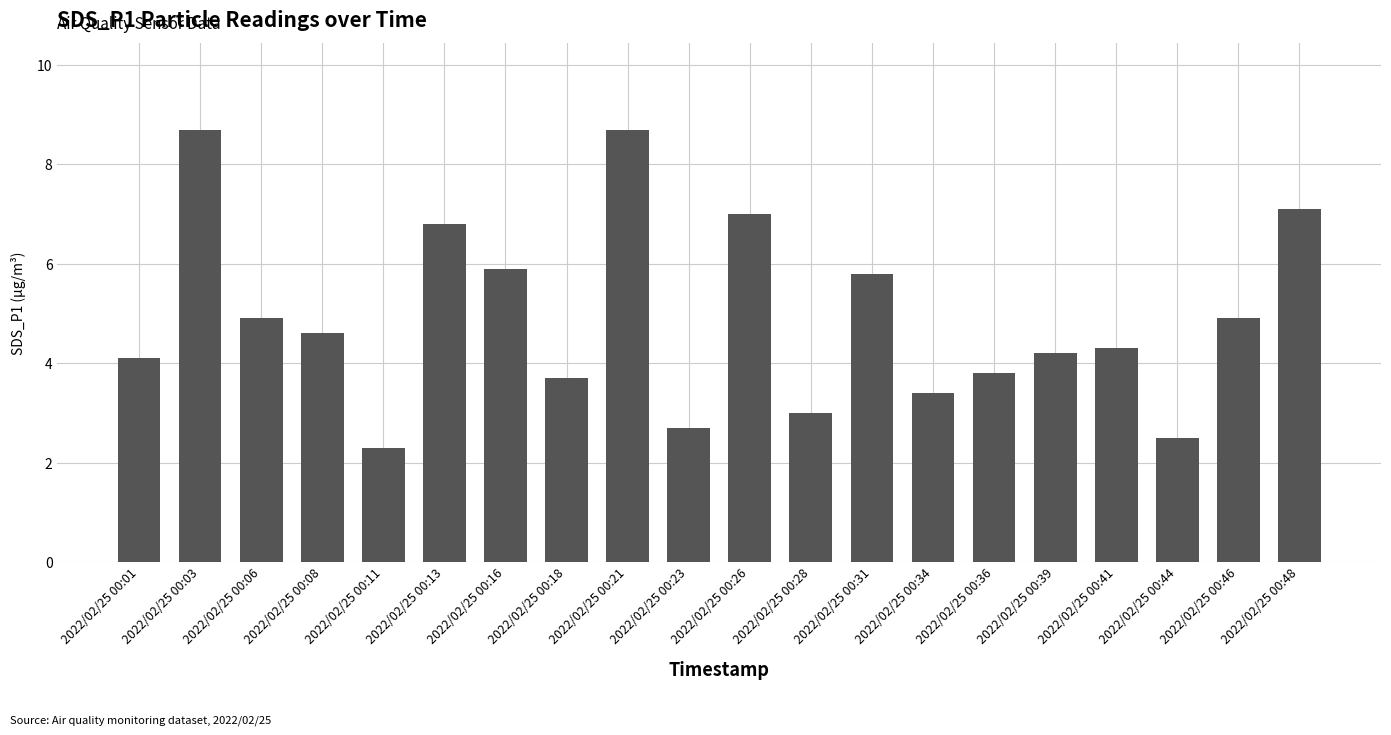

What value does the data have at 2022/02/25 00:39?

4.2